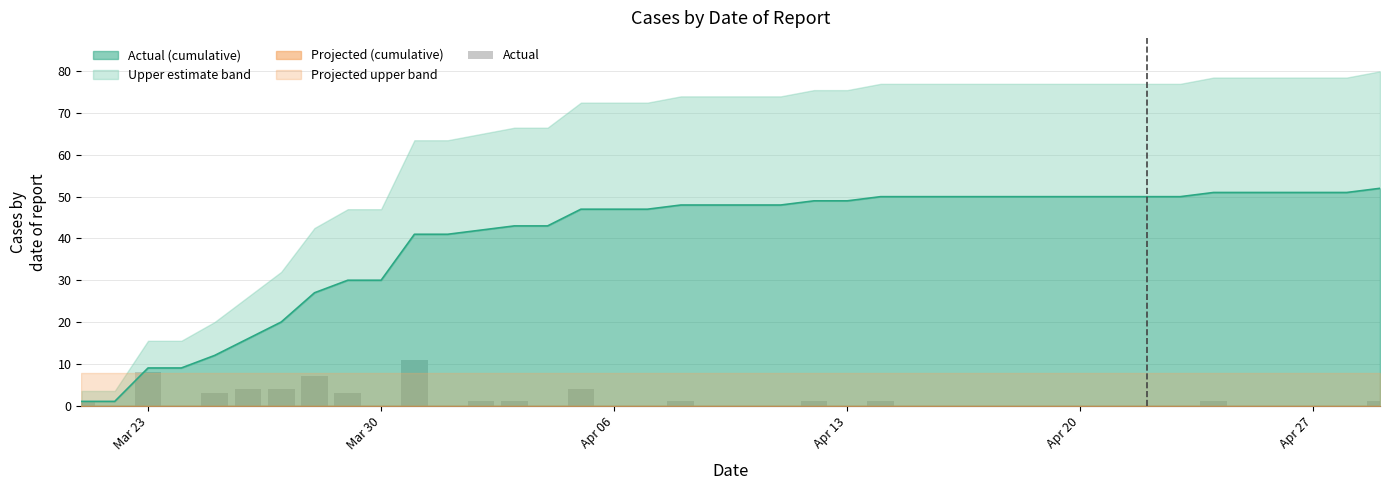

What is the highest value of the Actual (cumulative) series?

52